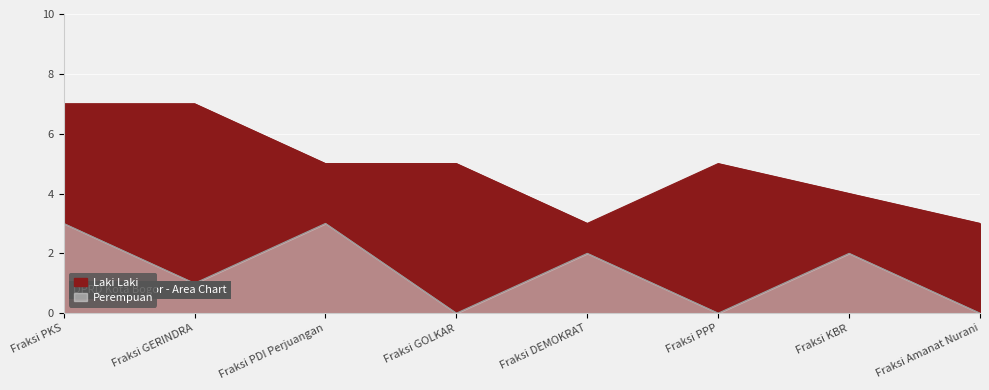

How many interior local peaks does the Perempuan series have?

3